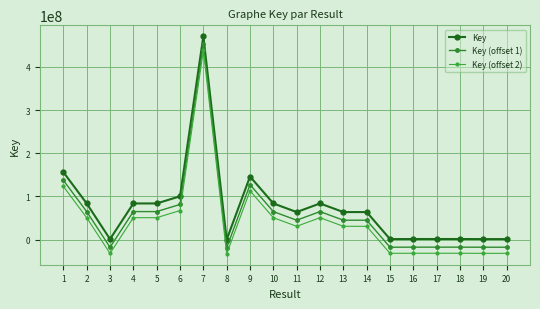

What is the difference between the second highest and minimum values in the Key (offset 1) series?

156210283.0